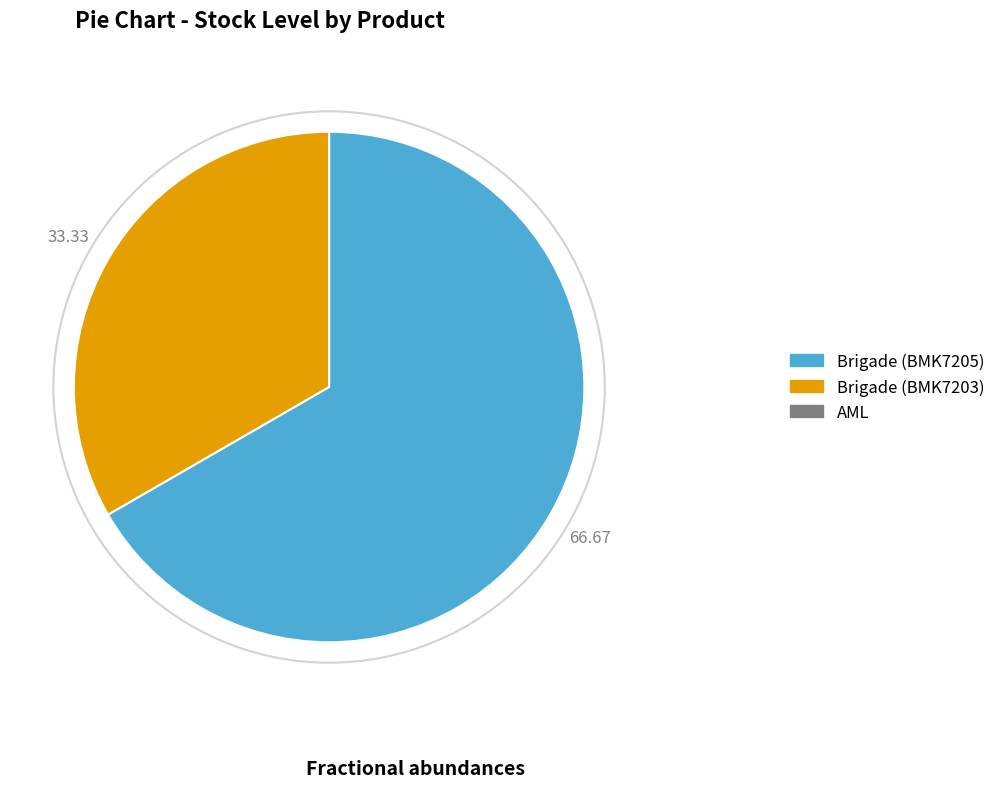

Is there any slice that represents more than half of the pie?

Yes